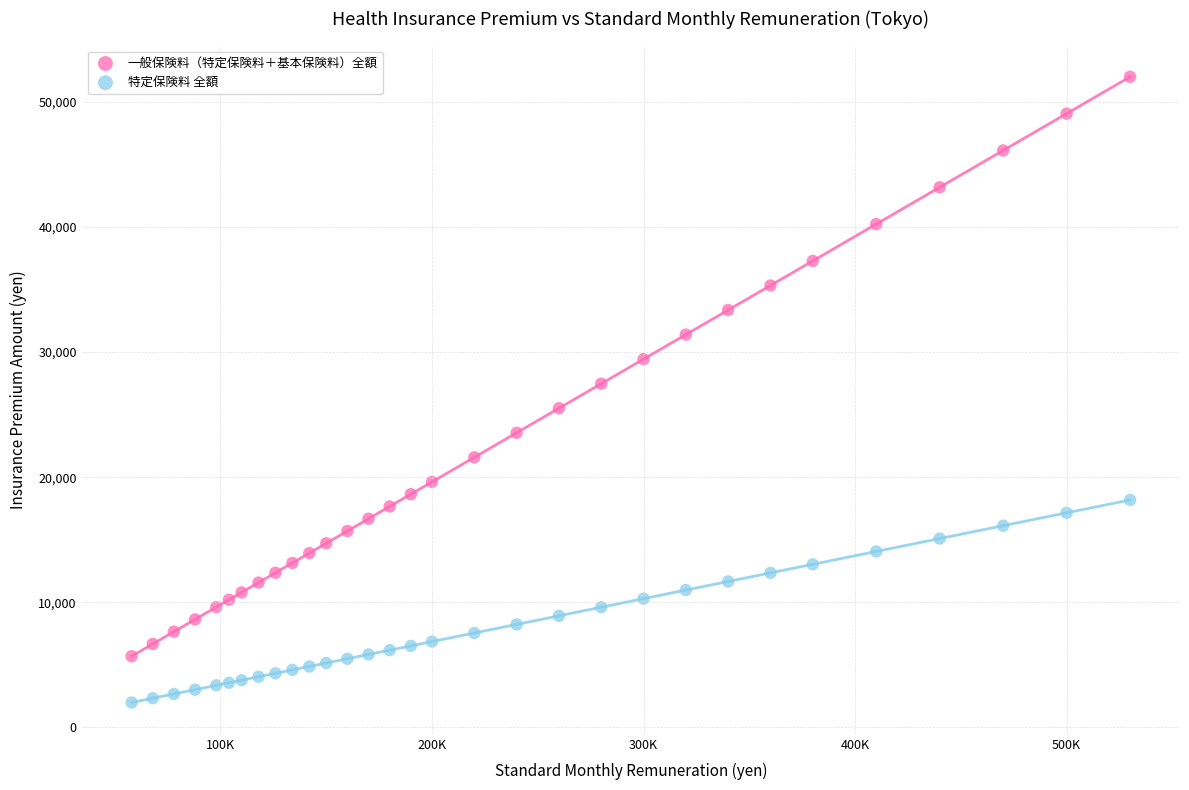

In the 一般保険料（特定保険料＋基本保険料）全額 series, what Y value is closest to 28841?

29430.0